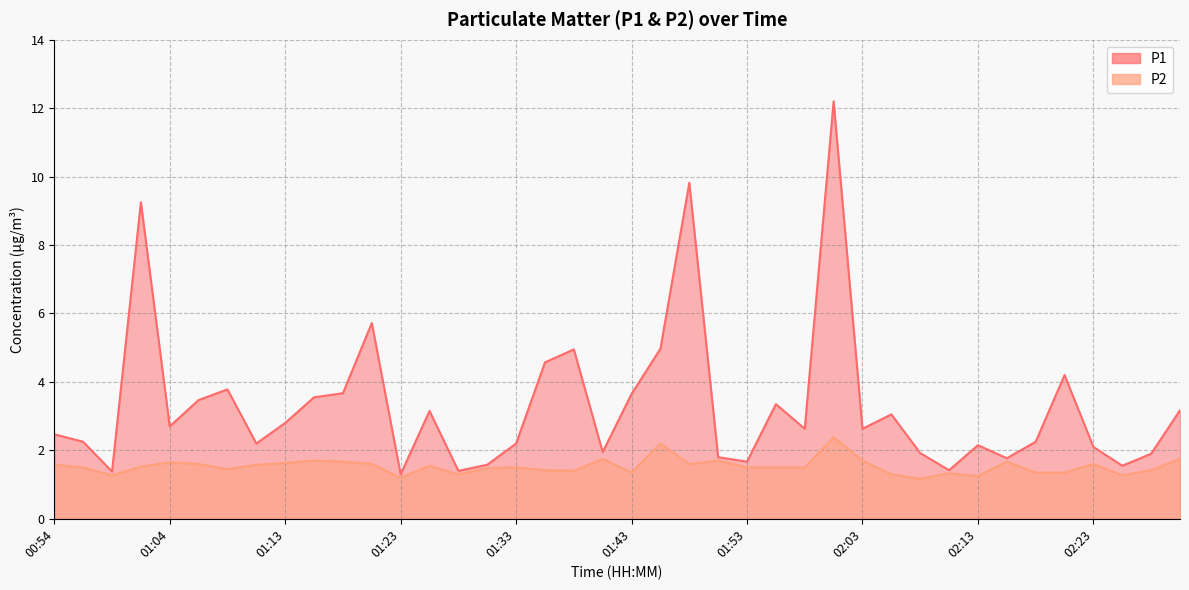

True or false: P2 has a value of 0.6 at 01:21.

False